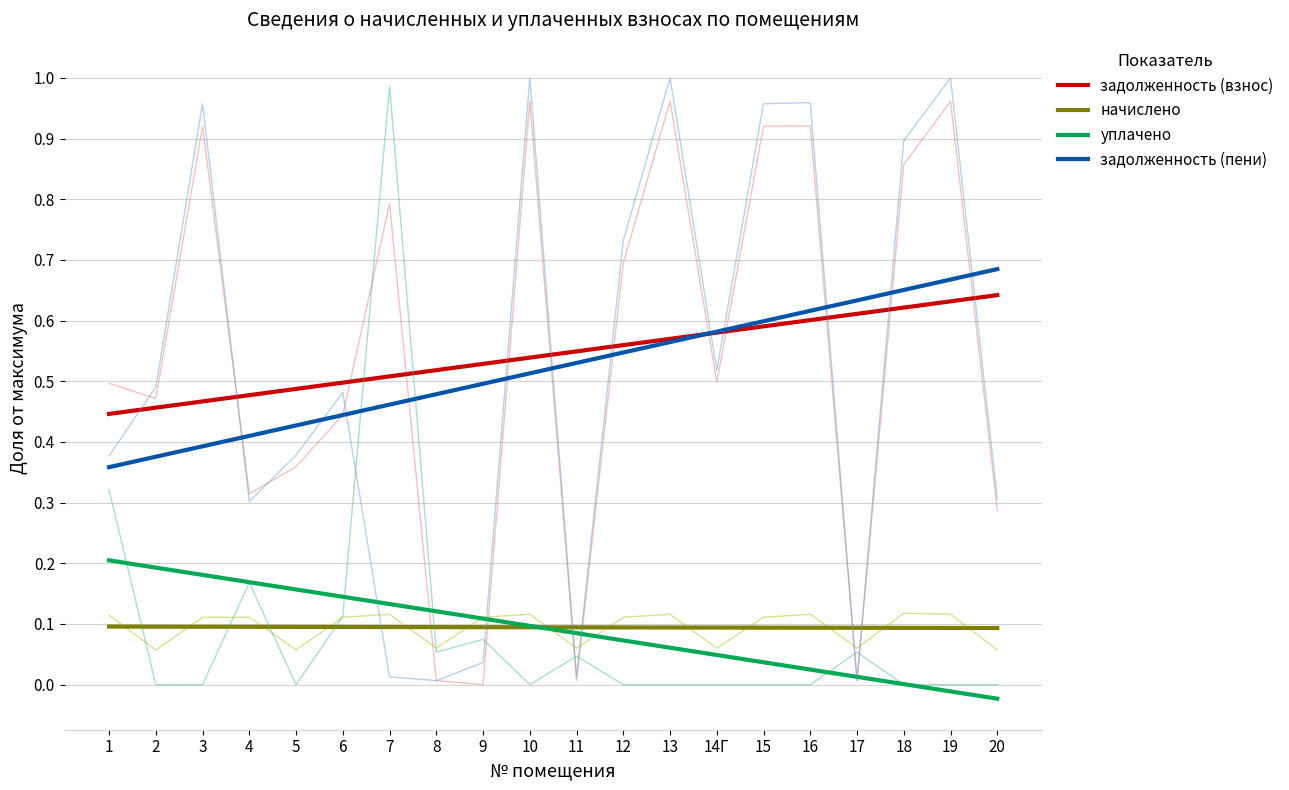

Does the chart display data point markers on the line(s)?

No